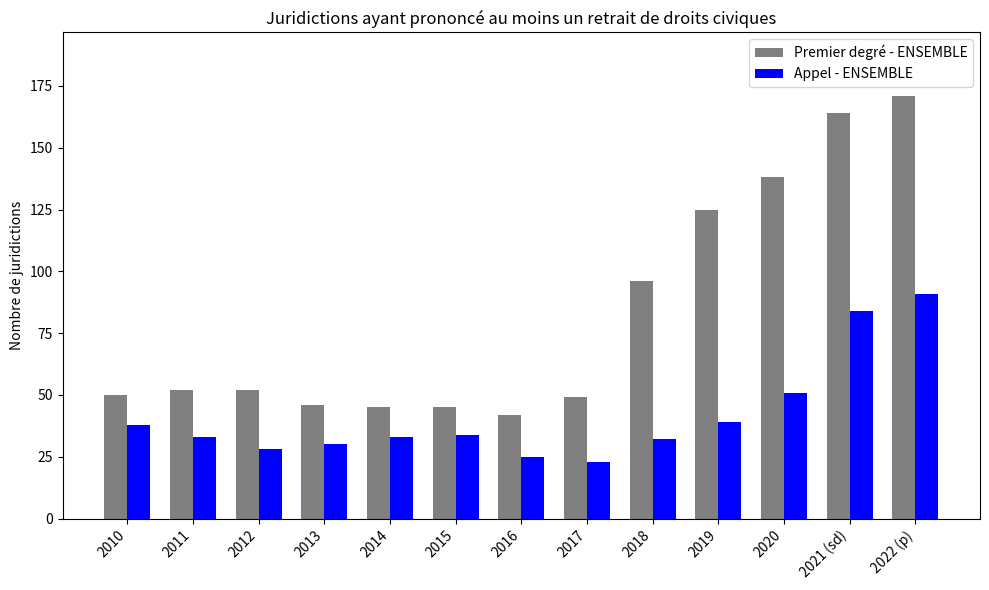

What is the spread (max minus min) of values at 2019?

86